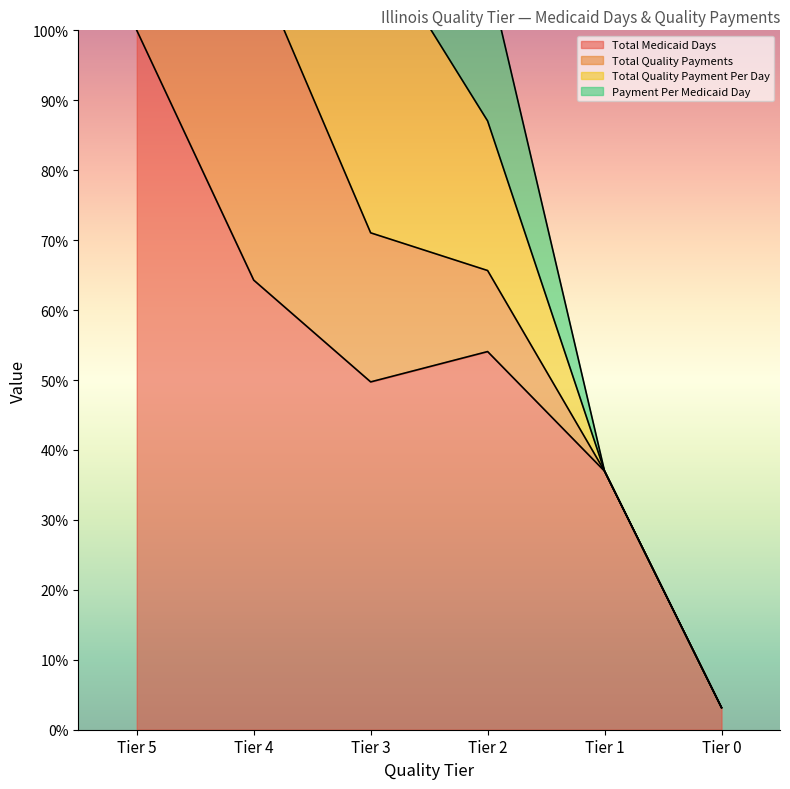

What is the value of the Total Medicaid Days point at the 5th from the left?

37.0